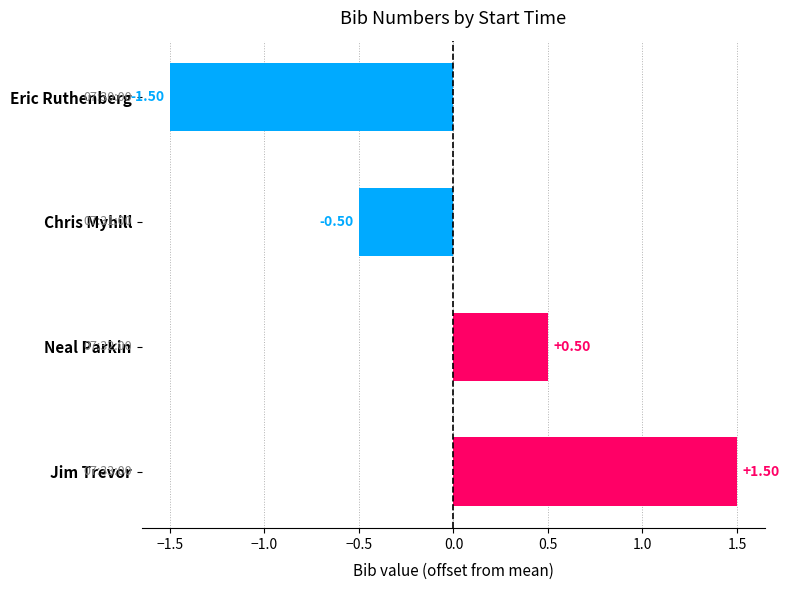

What is the change in value from Chris Myhill to Neal Parkin?

+1.0